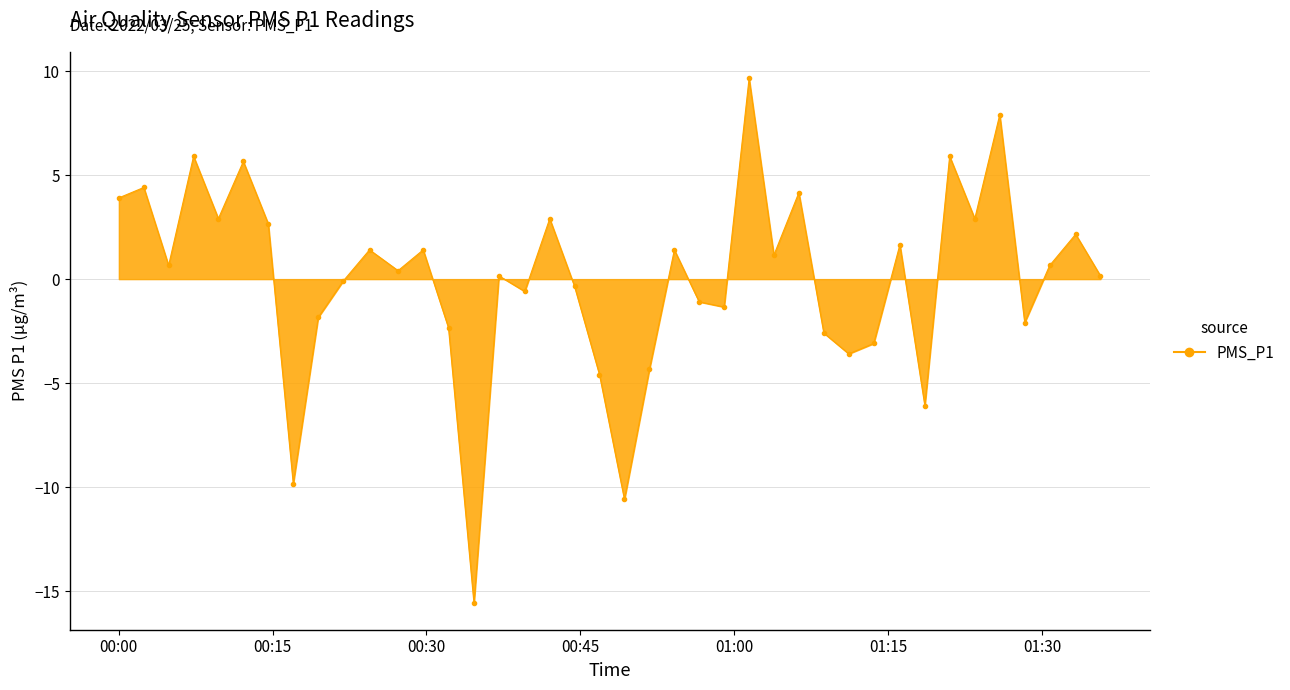

What is the difference between the second highest and second lowest values?

18.5